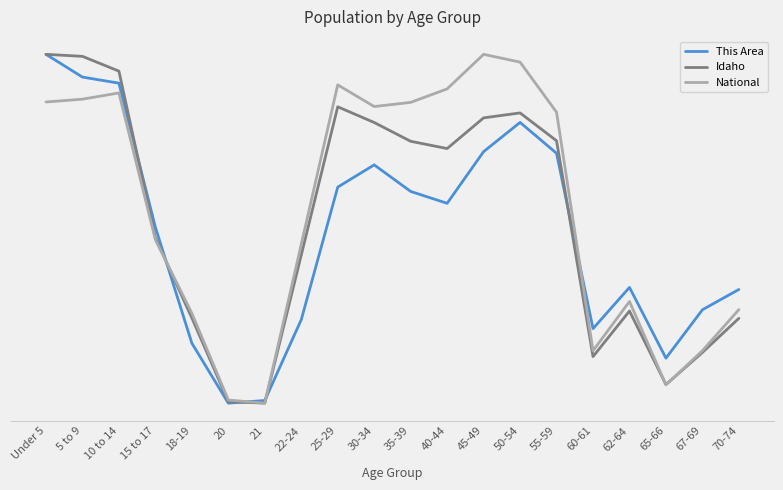

Rank the series at 5 to 9 from highest to lowest value.

Idaho, This Area, National